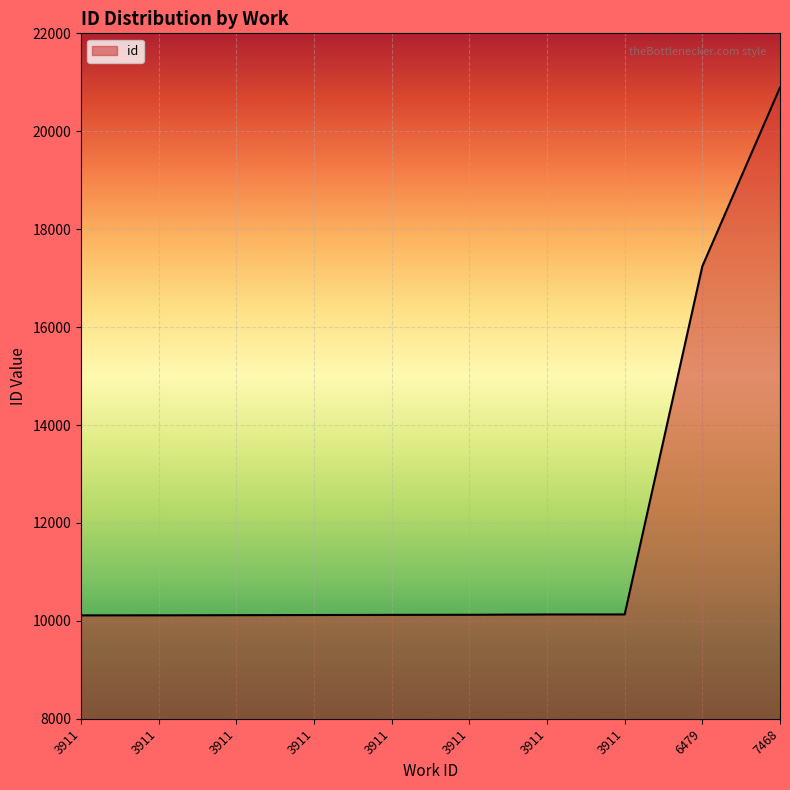

What is the smallest value displayed?

10113